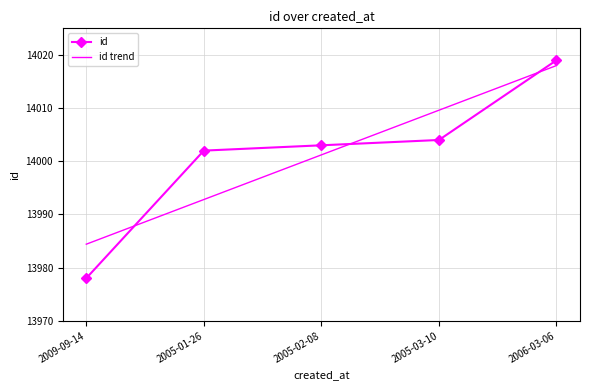

At how many categories does at least one series exceed 13987?

4